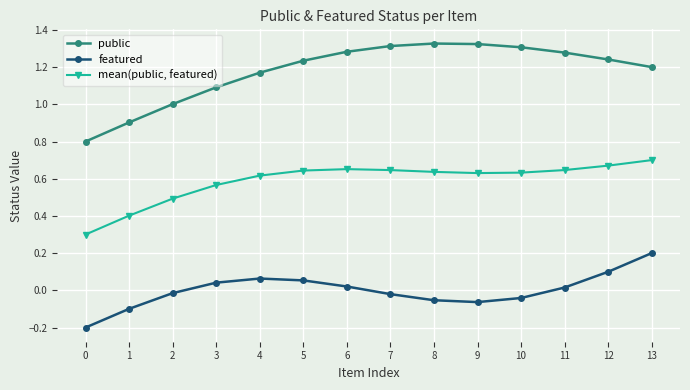

True or false: mean(public, featured) and public intersect in this chart.

False